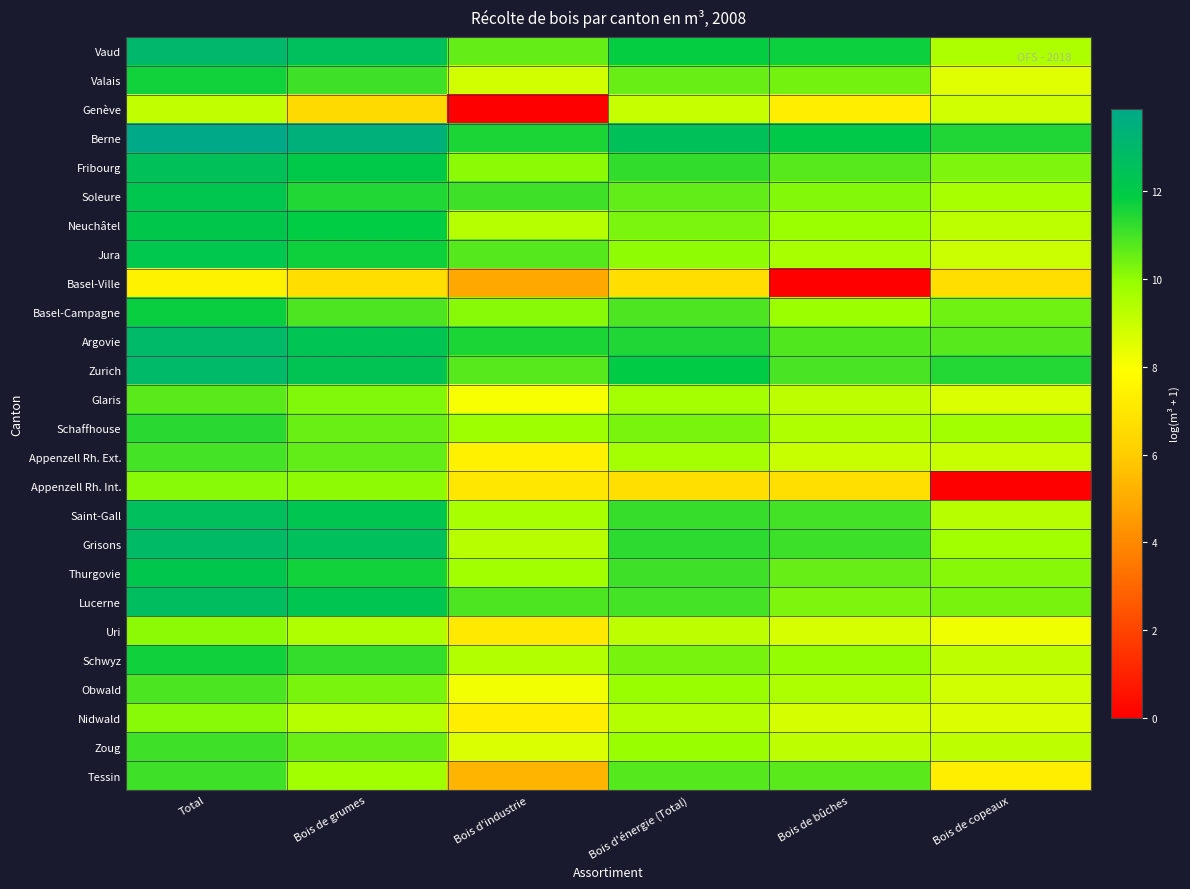

Reading left to right, extract all data points from this chart.

Vaud: Total=13.1	Bois de grumes=12.6	Bois d'industrie=10.6	Bois d'énergie (Total)=11.8	Bois de bûches=11.7	Bois de copeaux=9.5
Valais: Total=11.6	Bois de grumes=11.1	Bois d'industrie=8.8	Bois d'énergie (Total)=10.5	Bois de bûches=10.4	Bois de copeaux=8.5
Genève: Total=9.1	Bois de grumes=6.5	Bois d'industrie=0.0	Bois d'énergie (Total)=9.0	Bois de bûches=7.3	Bois de copeaux=8.8
Berne: Total=13.9	Bois de grumes=13.4	Bois d'industrie=11.5	Bois d'énergie (Total)=12.5	Bois de bûches=12.1	Bois de copeaux=11.5
Fribourg: Total=12.5	Bois de grumes=12.0	Bois d'industrie=10.1	Bois d'énergie (Total)=11.2	Bois de bûches=10.8	Bois de copeaux=10.2
Soleure: Total=12.2	Bois de grumes=11.5	Bois d'industrie=11.1	Bois d'énergie (Total)=10.6	Bois de bûches=10.2	Bois de copeaux=9.6
Neuchâtel: Total=12.1	Bois de grumes=11.9	Bois d'industrie=9.3	Bois d'énergie (Total)=10.3	Bois de bûches=9.8	Bois de copeaux=9.2
Jura: Total=12.1	Bois de grumes=11.7	Bois d'industrie=10.8	Bois d'énergie (Total)=10.0	Bois de bûches=9.6	Bois de copeaux=9.0
Basel-Ville: Total=7.4	Bois de grumes=6.7	Bois d'industrie=4.9	Bois d'énergie (Total)=6.7	Bois de bûches=0.0	Bois de copeaux=6.7
Basel-Campagne: Total=11.8	Bois de grumes=10.9	Bois d'industrie=10.1	Bois d'énergie (Total)=10.9	Bois de bûches=9.9	Bois de copeaux=10.4
Argovie: Total=13.0	Bois de grumes=12.3	Bois d'industrie=11.5	Bois d'énergie (Total)=11.5	Bois de bûches=10.8	Bois de copeaux=10.7
Zurich: Total=13.0	Bois de grumes=12.4	Bois d'industrie=10.7	Bois d'énergie (Total)=11.9	Bois de bûches=10.9	Bois de copeaux=11.4
Glaris: Total=10.7	Bois de grumes=10.2	Bois d'industrie=8.1	Bois d'énergie (Total)=9.6	Bois de bûches=9.2	Bois de copeaux=8.6
Schaffhouse: Total=11.3	Bois de grumes=10.5	Bois d'industrie=9.8	Bois d'énergie (Total)=10.3	Bois de bûches=9.5	Bois de copeaux=9.7
Appenzell Rh. Ext.: Total=11.0	Bois de grumes=10.6	Bois d'industrie=7.4	Bois d'énergie (Total)=9.7	Bois de bûches=9.0	Bois de copeaux=9.0
Appenzell Rh. Int.: Total=10.1	Bois de grumes=10.0	Bois d'industrie=7.0	Bois d'énergie (Total)=6.7	Bois de bûches=6.7	Bois de copeaux=0.0
Saint-Gall: Total=12.6	Bois de grumes=12.2	Bois d'industrie=9.6	Bois d'énergie (Total)=11.2	Bois de bûches=11.0	Bois de copeaux=9.3
Grisons: Total=12.9	Bois de grumes=12.6	Bois d'industrie=9.3	Bois d'énergie (Total)=11.3	Bois de bûches=11.1	Bois de copeaux=9.7
Thurgovie: Total=12.2	Bois de grumes=11.6	Bois d'industrie=9.7	Bois d'énergie (Total)=11.1	Bois de bûches=10.5	Bois de copeaux=10.2
Lucerne: Total=12.7	Bois de grumes=12.3	Bois d'industrie=10.9	Bois d'énergie (Total)=11.0	Bois de bûches=10.3	Bois de copeaux=10.3
Uri: Total=10.1	Bois de grumes=9.5	Bois d'industrie=7.1	Bois d'énergie (Total)=9.2	Bois de bûches=8.7	Bois de copeaux=8.2
Schwyz: Total=11.7	Bois de grumes=11.2	Bois d'industrie=9.4	Bois d'énergie (Total)=10.3	Bois de bûches=9.9	Bois de copeaux=9.2
Obwald: Total=10.9	Bois de grumes=10.3	Bois d'industrie=8.2	Bois d'énergie (Total)=9.9	Bois de bûches=9.5	Bois de copeaux=8.8
Nidwald: Total=10.1	Bois de grumes=9.3	Bois d'industrie=7.3	Bois d'énergie (Total)=9.4	Bois de bûches=8.7	Bois de copeaux=8.6
Zoug: Total=11.1	Bois de grumes=10.5	Bois d'industrie=8.7	Bois d'énergie (Total)=9.9	Bois de bûches=9.2	Bois de copeaux=9.2
Tessin: Total=11.1	Bois de grumes=9.7	Bois d'industrie=5.3	Bois d'énergie (Total)=10.8	Bois de bûches=10.7	Bois de copeaux=7.3